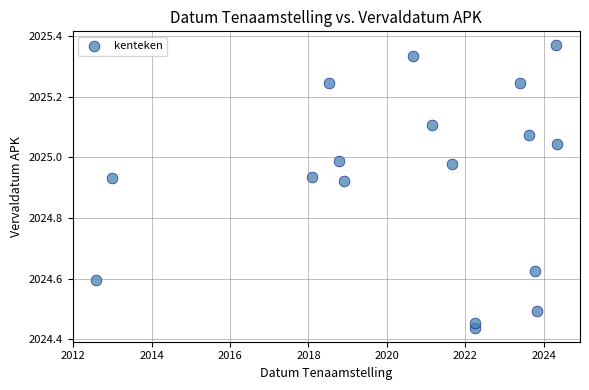

What is the range of X values (max minus min)?

11.8